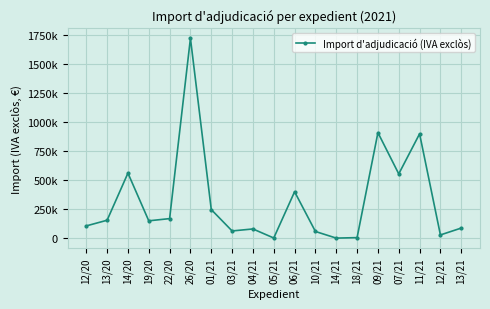

The value at 14/21 is 437.5. True or false?

False